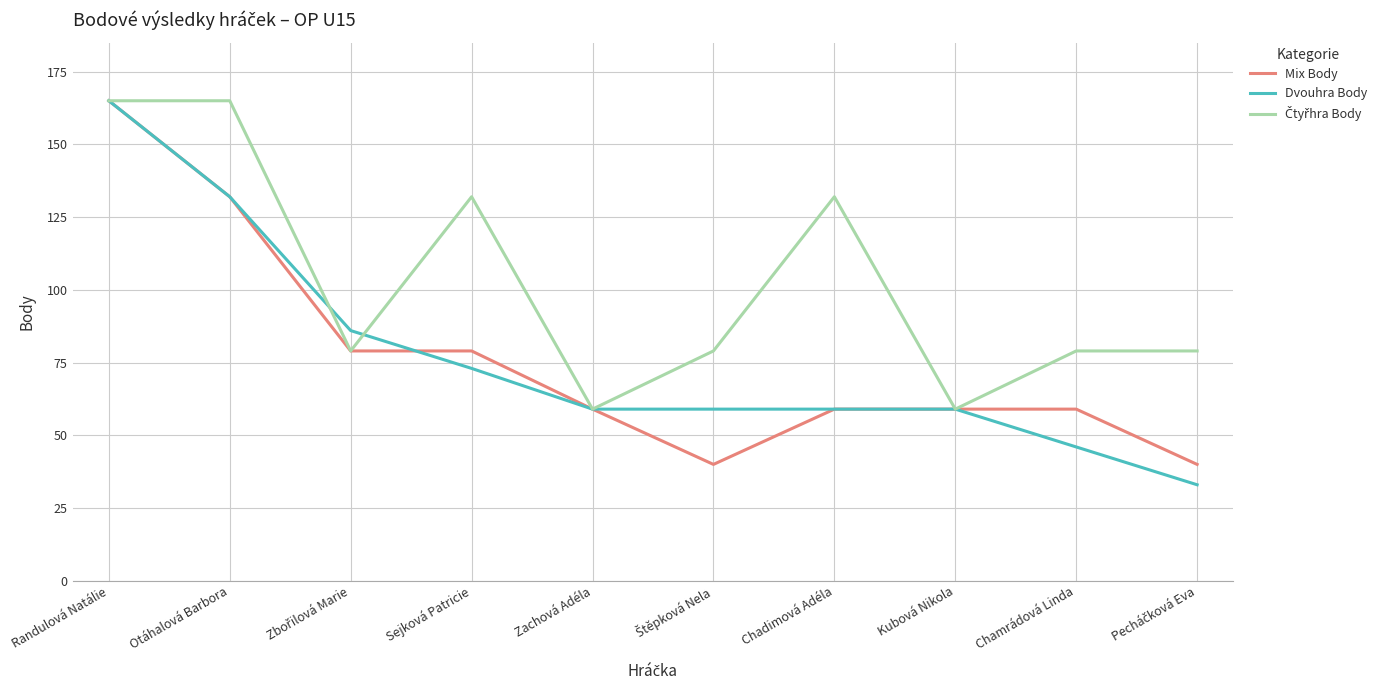

Is the value of Mix Body at Sejková Patricie greater than the value of Dvouhra Body at Sejková Patricie?

Yes